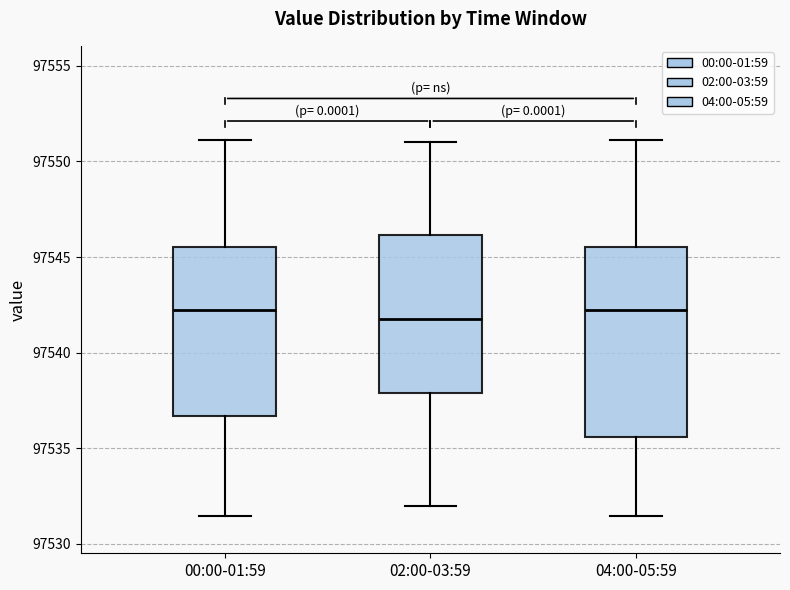

Comparing the boxes themselves (not the whiskers), which one is the tallest?

04:00-05:59